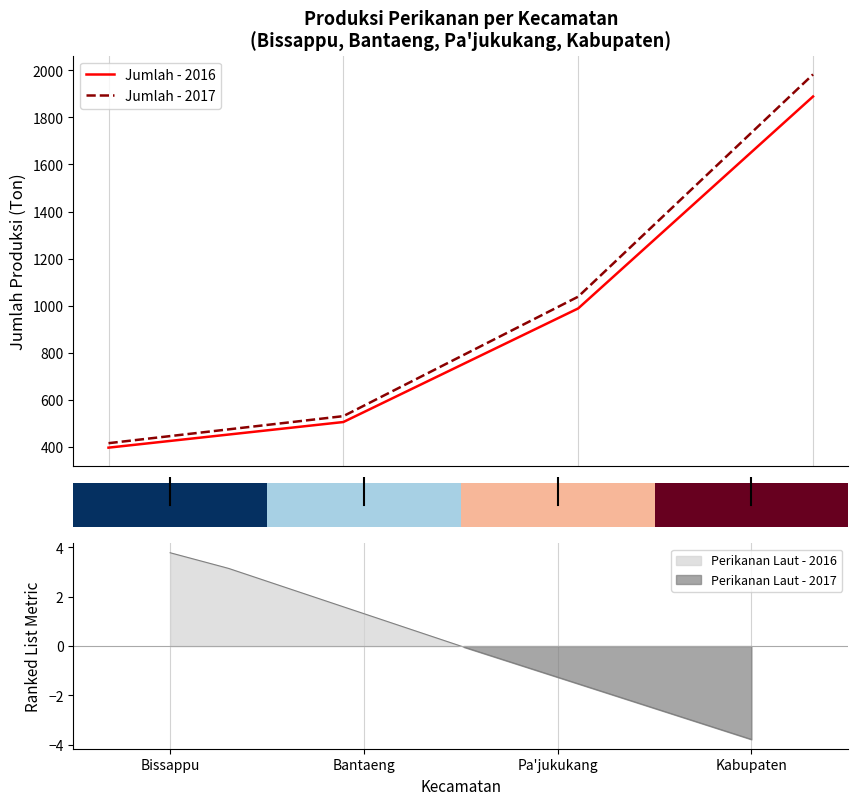

What is the sum of the Jumlah - 2017 values at 0.0 and 0.5?

1568